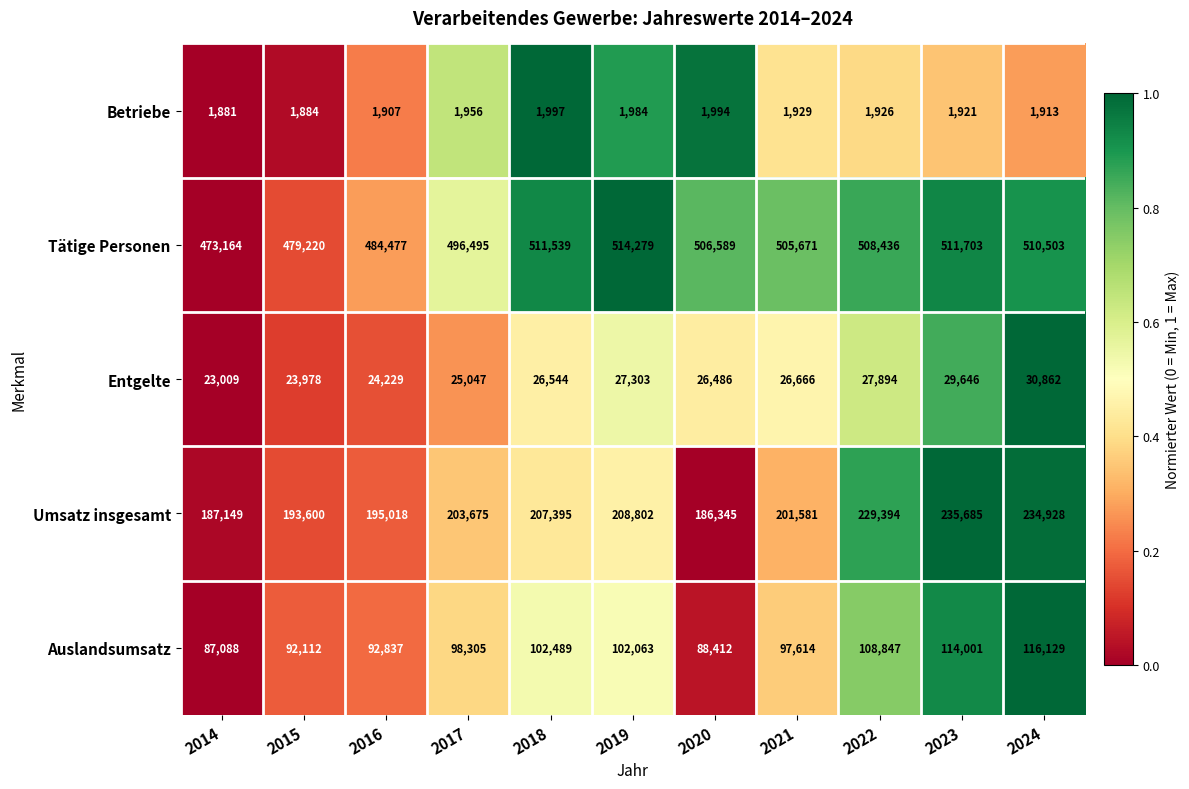

What is the minimum value shown in the chart?

1881